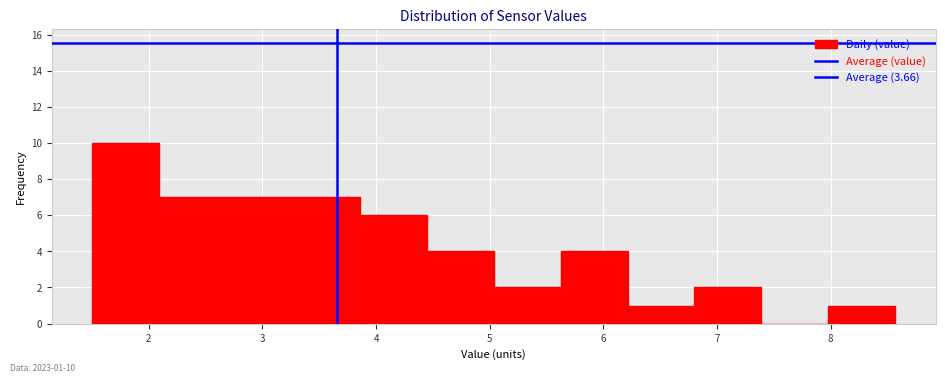

Which range on the x-axis has the tallest bar?

1.5 to 2.1